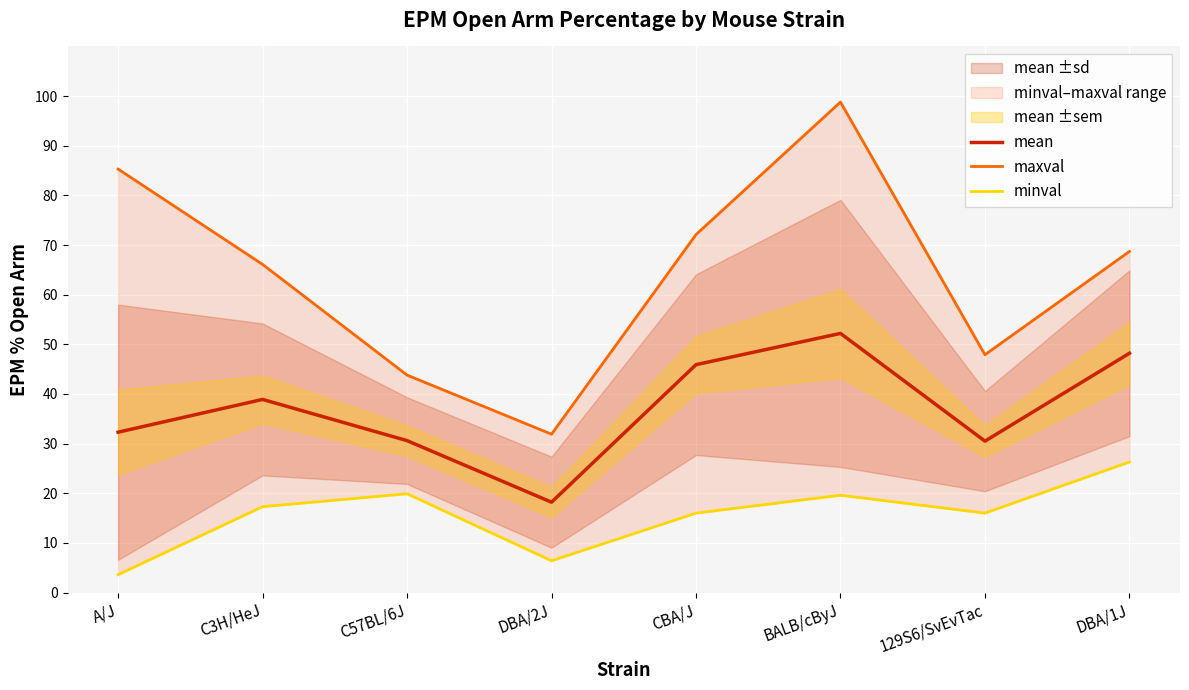

Does the chart display data point markers on the line(s)?

No